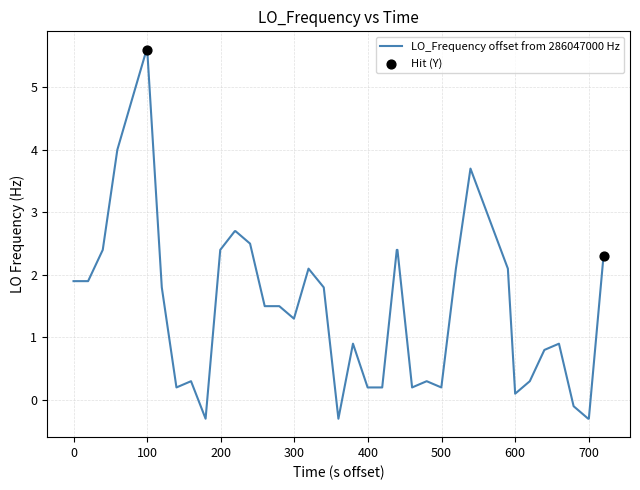

What is the smallest value displayed?

-0.3